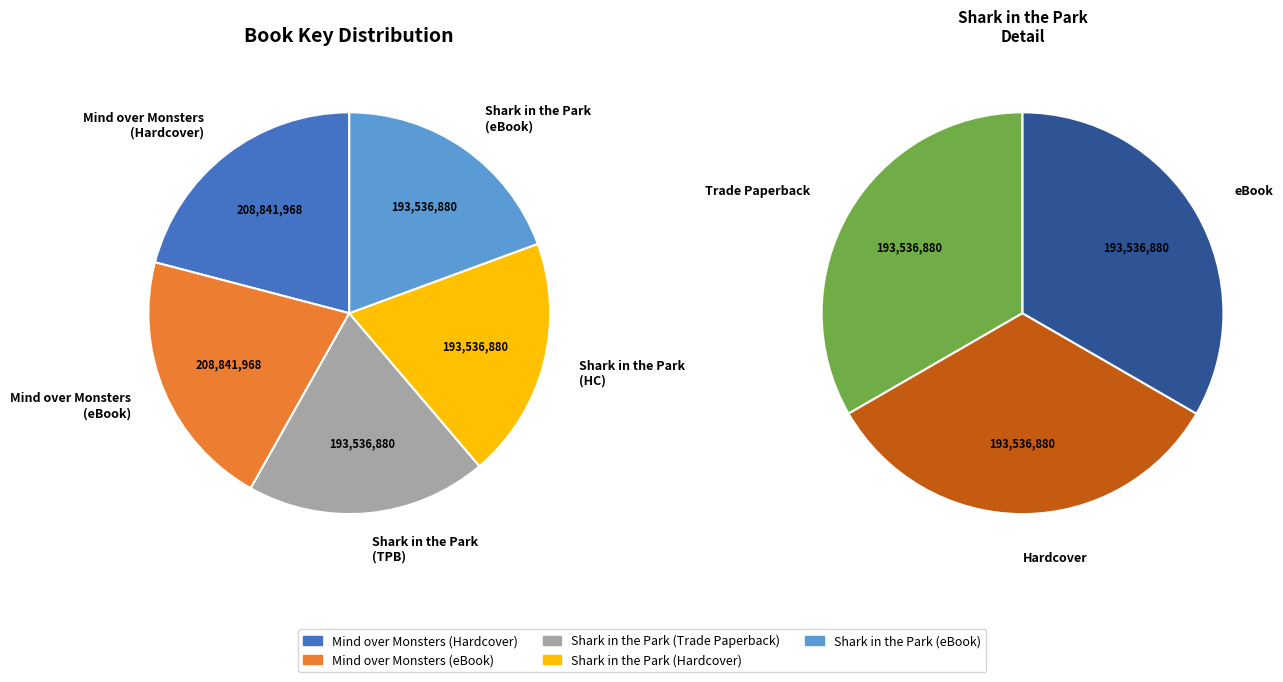

True or false: Mind over Monsters (eBook) accounts for 36% of the total.

False